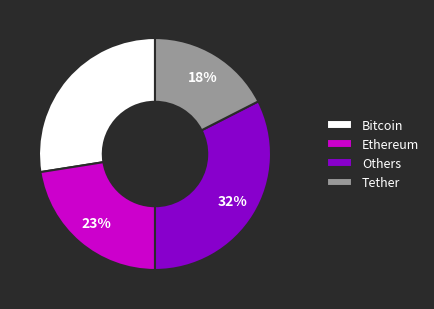

Rank the categories by value from lowest to highest.

Tether, Ethereum, Bitcoin, Others